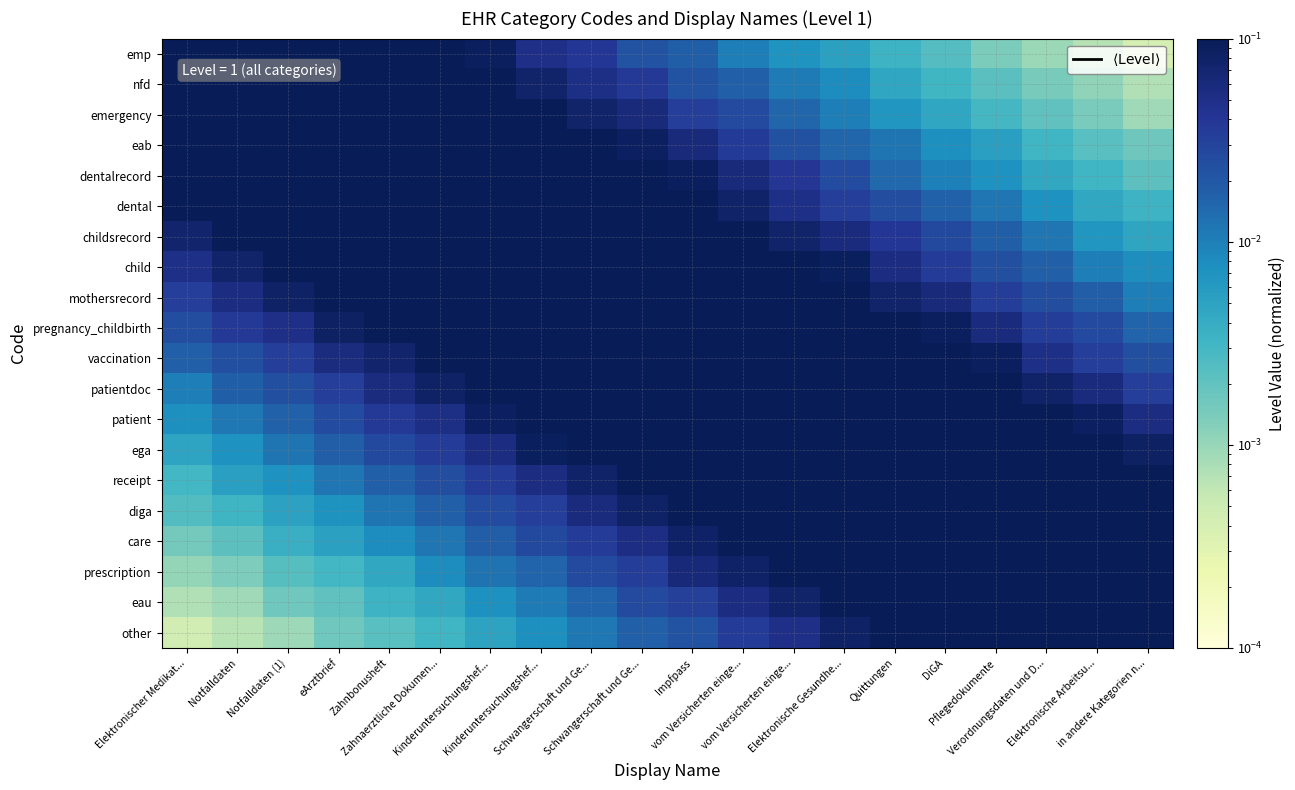

Which label corresponds to the smallest value in the chart?

in andere Kategorien n...